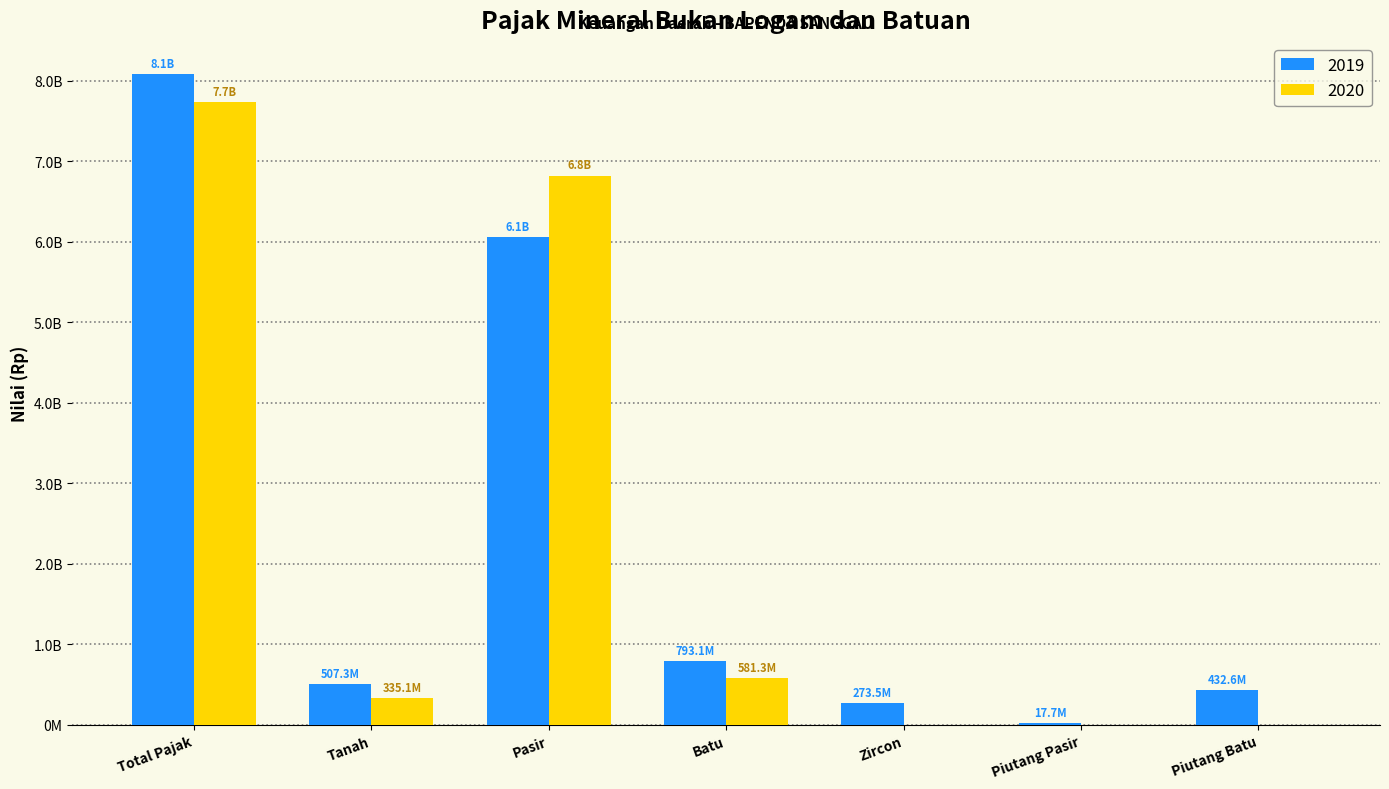

True or false: 2020 has a value of 2753557168 at Zircon.

False